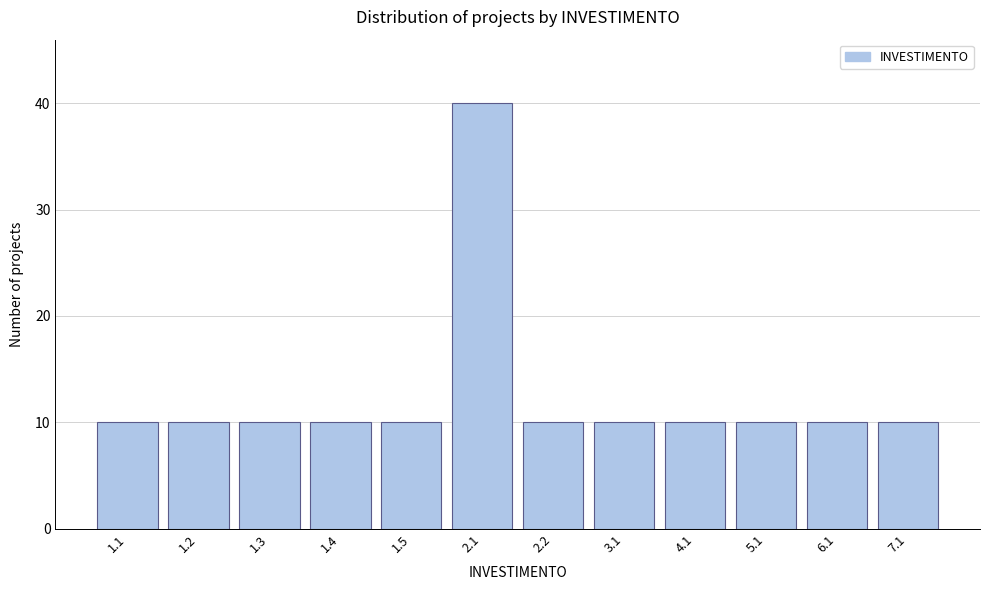

Reading left to right, list all the values displayed in this chart.

10	10	10	10	10	40	10	10	10	10	10	10